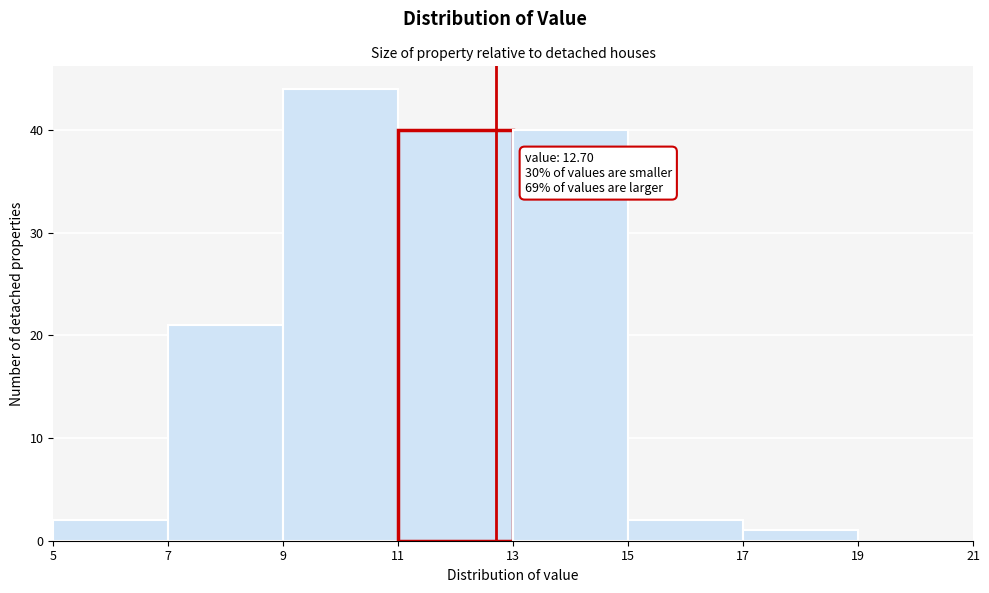

Which range on the x-axis has the tallest bar?

9 to 11